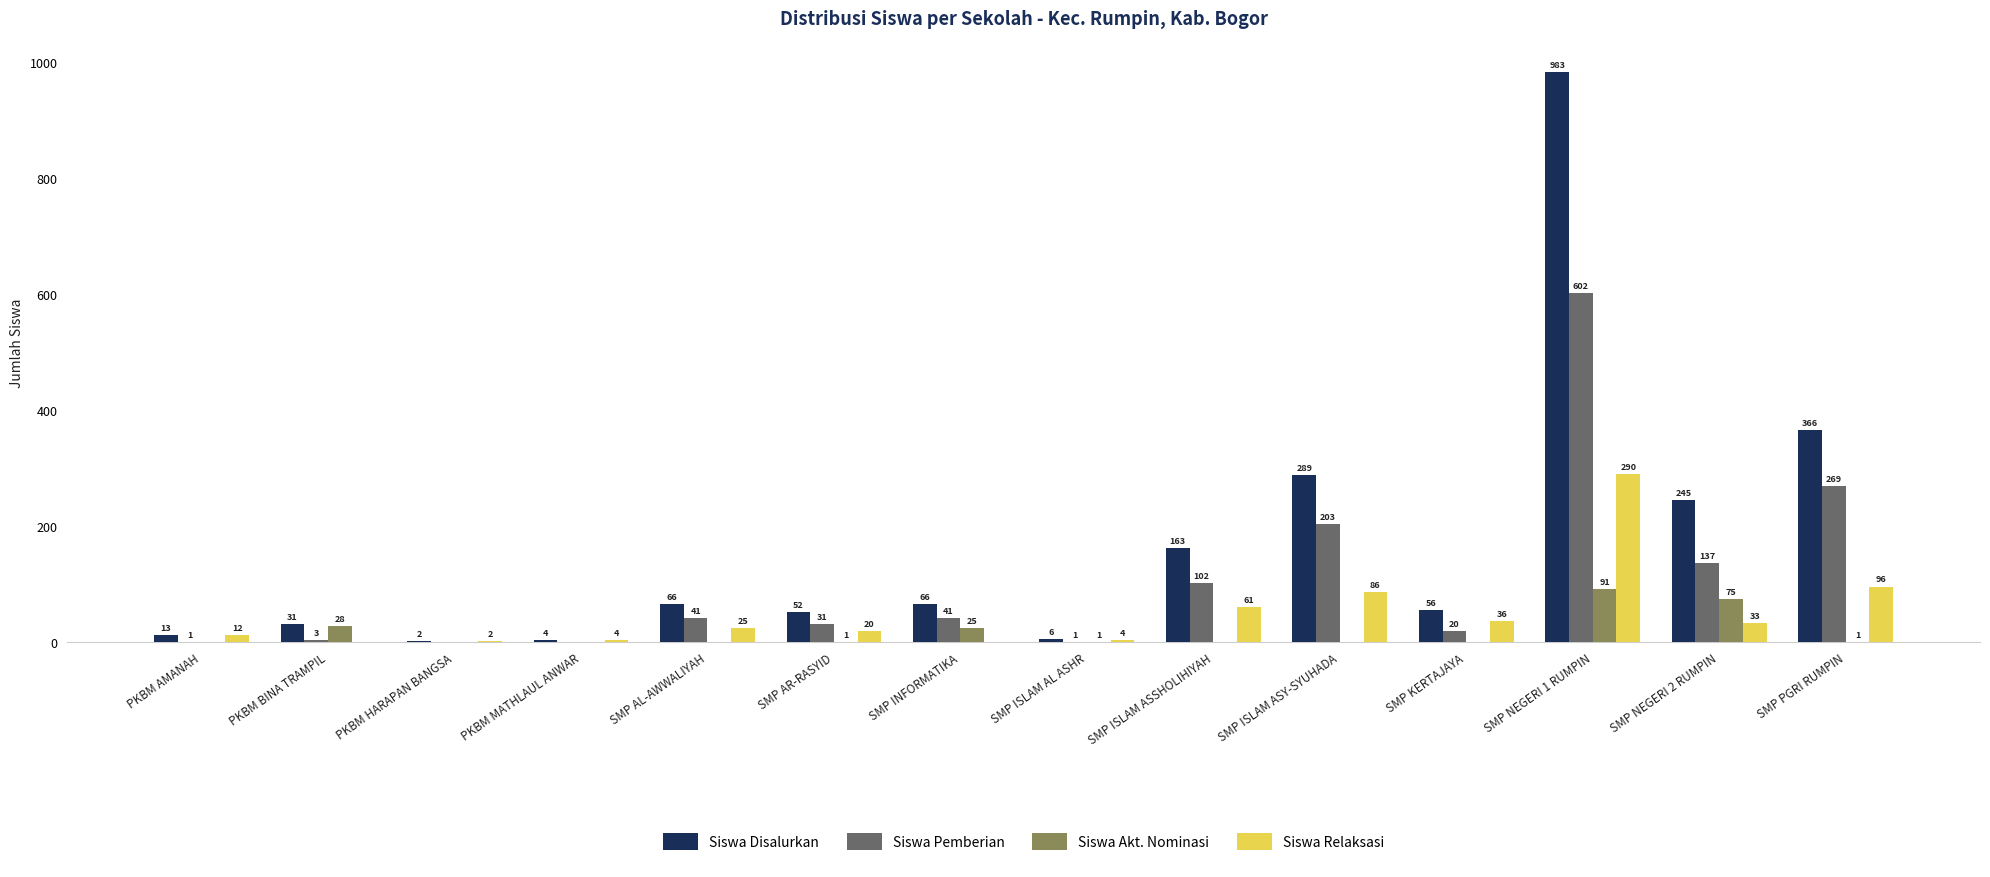

What are all the series names shown in the legend?

Siswa Disalurkan, Siswa Pemberian, Siswa Akt. Nominasi, Siswa Relaksasi